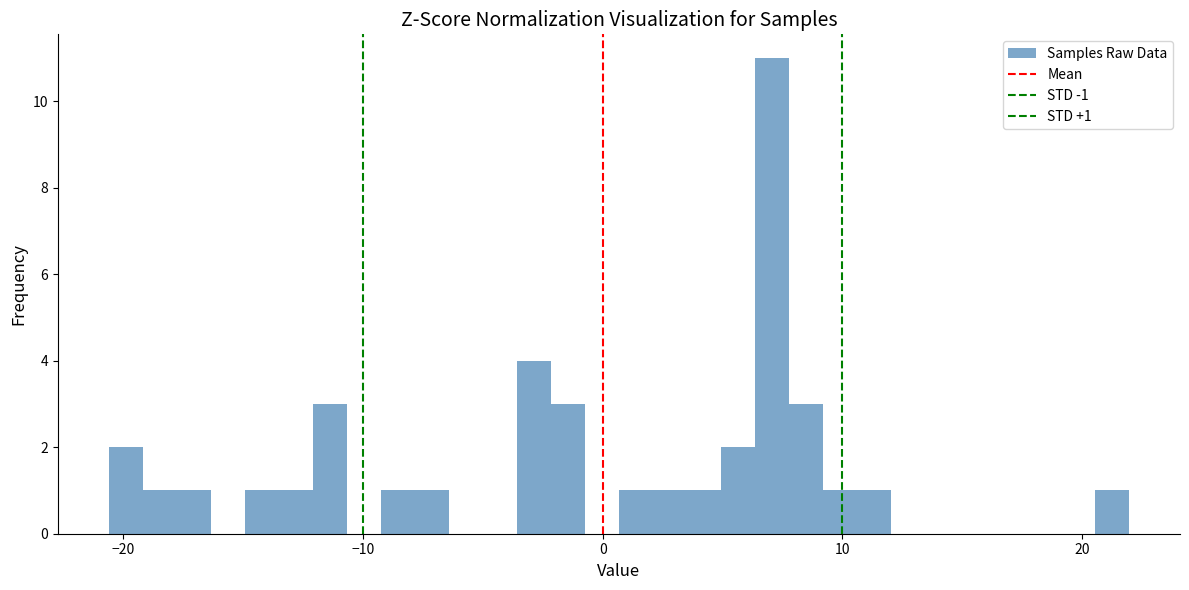

Around what value on the x-axis is the tallest bar? Give the approximate position of its centre, as read against the axis.

7